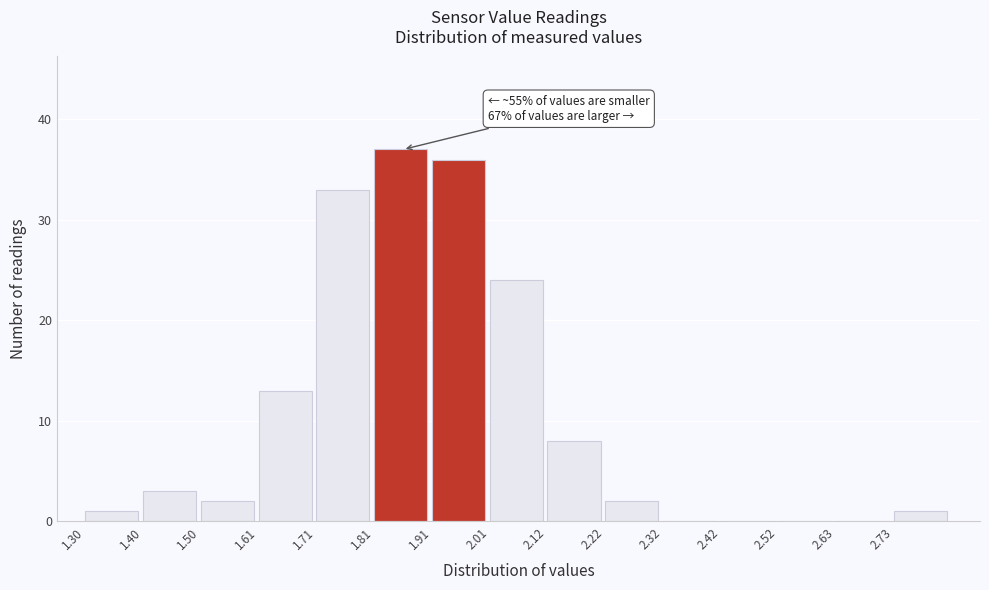

Over which range of the x-axis is the bar tallest?

1.810 to 1.912